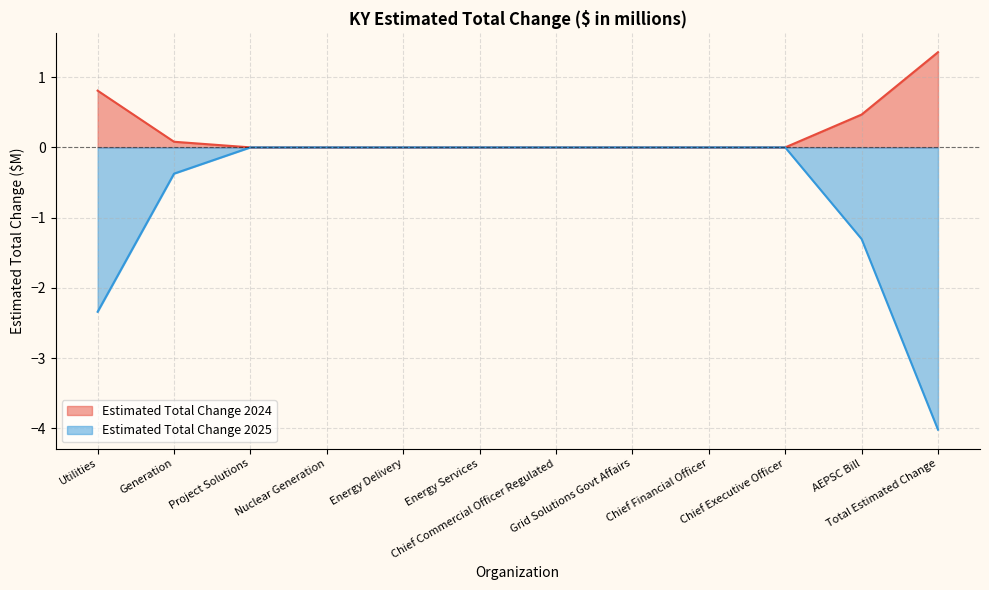

What are all the series names shown in the legend?

Estimated Total Change 2024, Estimated Total Change 2025